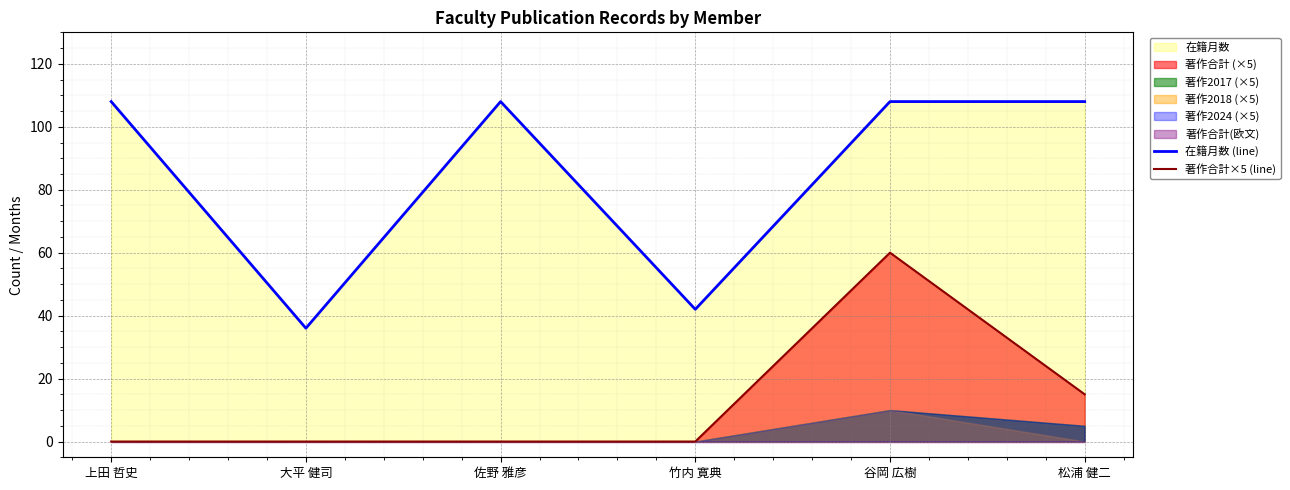

True or false: 著作合計×5 (line) has a value of 40 at 大平 健司.

False